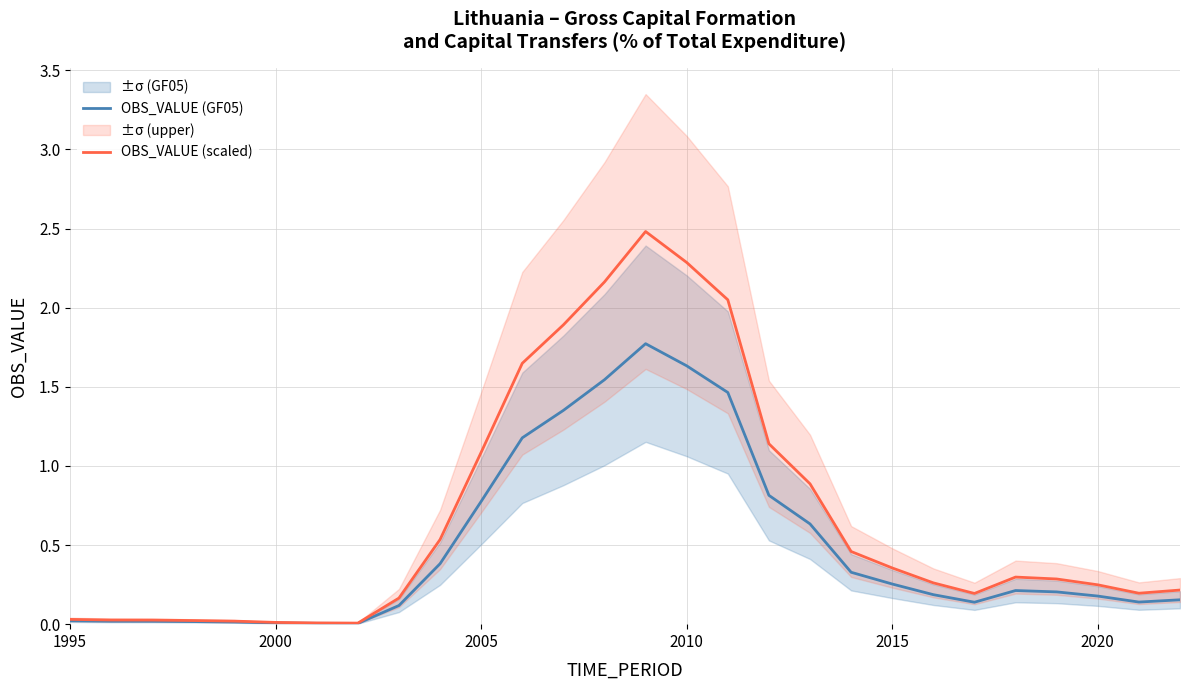

Is it true that OBS_VALUE (GF05) equals 1.6 at 2010?

True